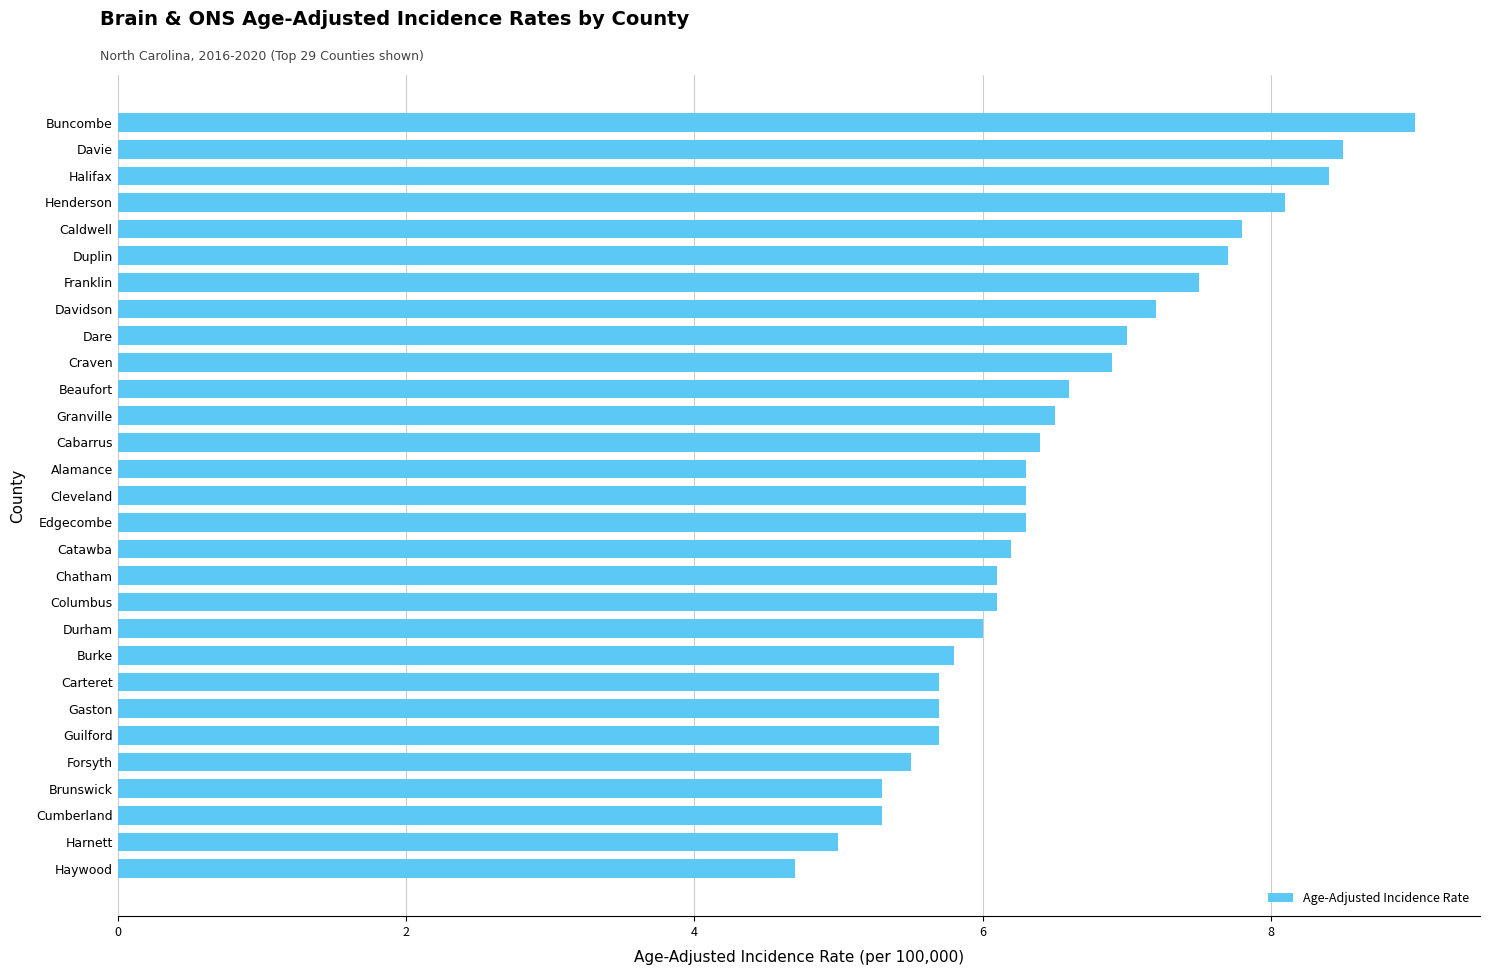

What is the difference between the maximum and second lowest values?

4.0